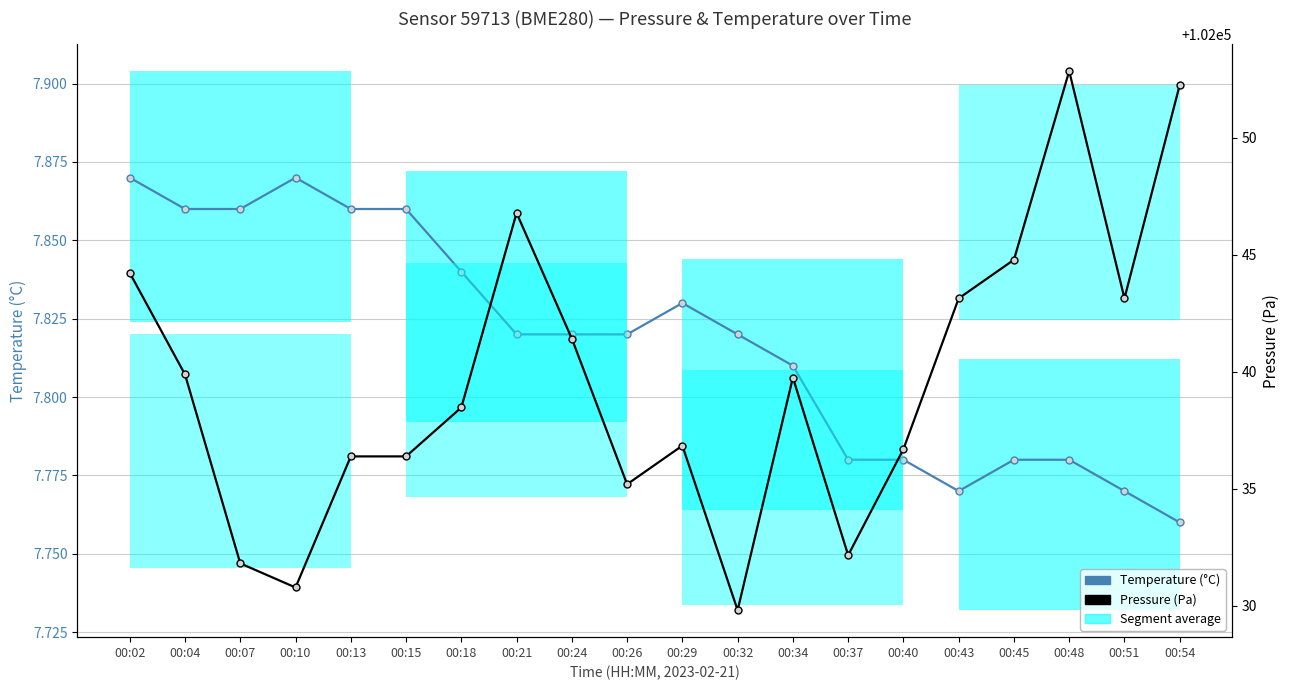

True or false: Pressure (Pa) and Temperature (°C) cross at least once.

False